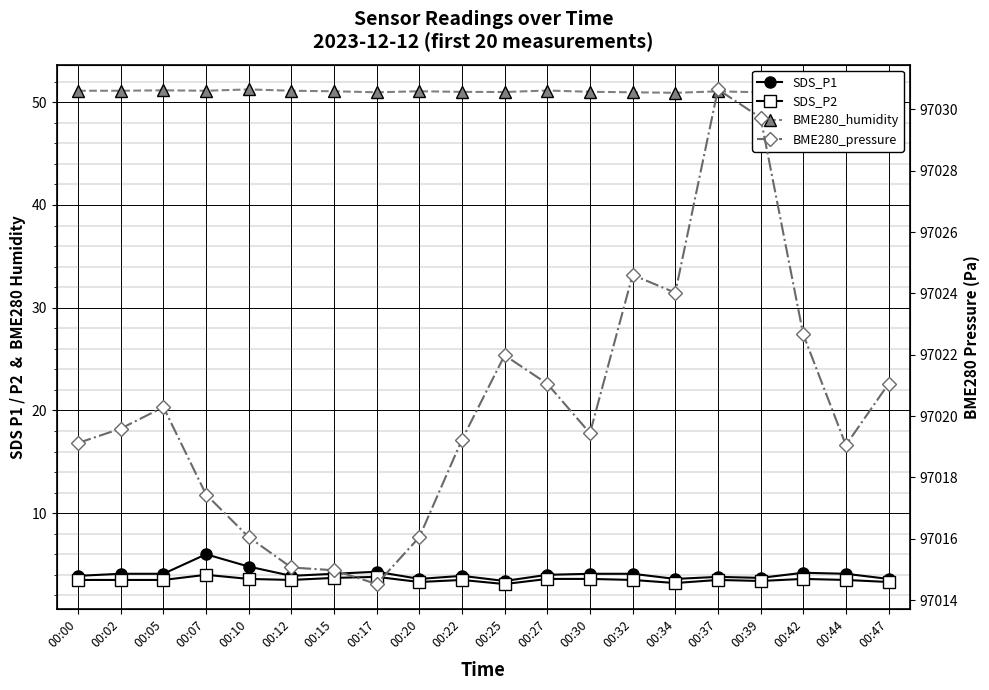

Reading left to right, what are all the values shown in this chart?

SDS_P1: 3.9	4.1	4.1	6.0	4.8	3.9	4.1	4.3	3.6	3.9	3.4	4.0	4.1	4.1	3.6	3.8	3.7	4.2	4.1	3.6
SDS_P2: 3.5	3.5	3.5	4.0	3.6	3.5	3.7	3.8	3.3	3.5	3.1	3.6	3.6	3.5	3.2	3.5	3.4	3.6	3.5	3.3
BME280_humidity: 51.1	51.1	51.2	51.1	51.2	51.1	51.1	51.0	51.1	51.0	51.0	51.1	51.0	51.0	50.9	51.1	51.0	51.1	51.0	51.0
BME280_pressure: 97019.1	97019.6	97020.3	97017.4	97016.1	97015.1	97015.0	97014.5	97016.1	97019.2	97022.0	97021.1	97019.4	97024.6	97024.0	97030.6	97029.7	97022.7	97019.1	97021.1